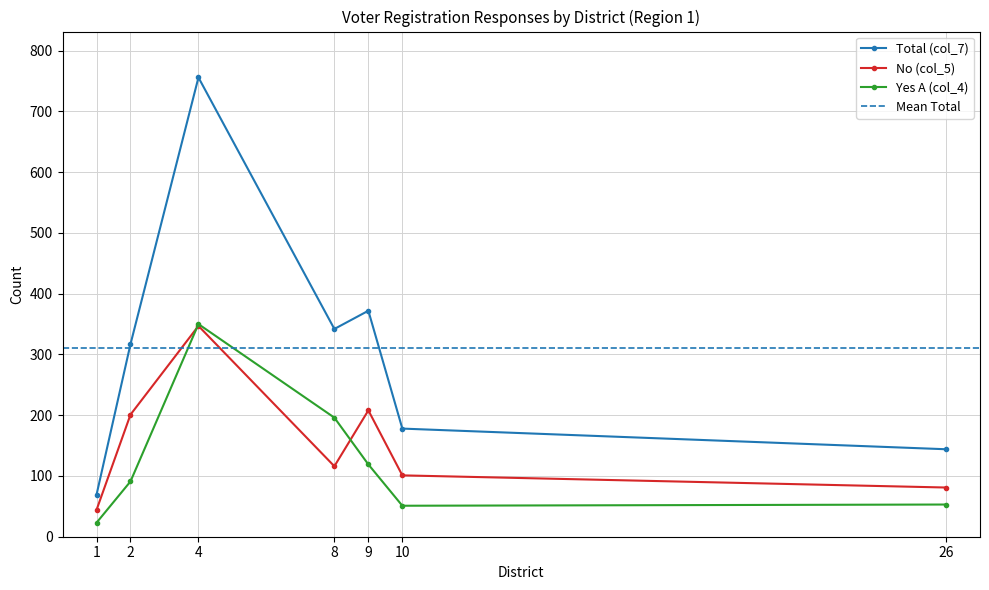

Which series changed the most between 1 and 2?

Total (col_7)